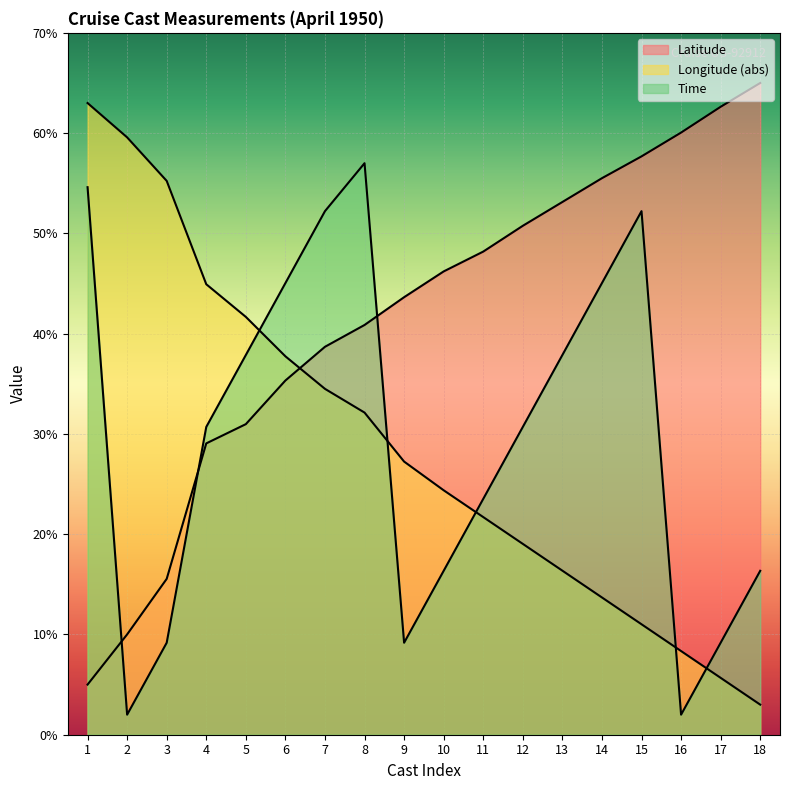

What is the maximum value shown in the chart?

65.0